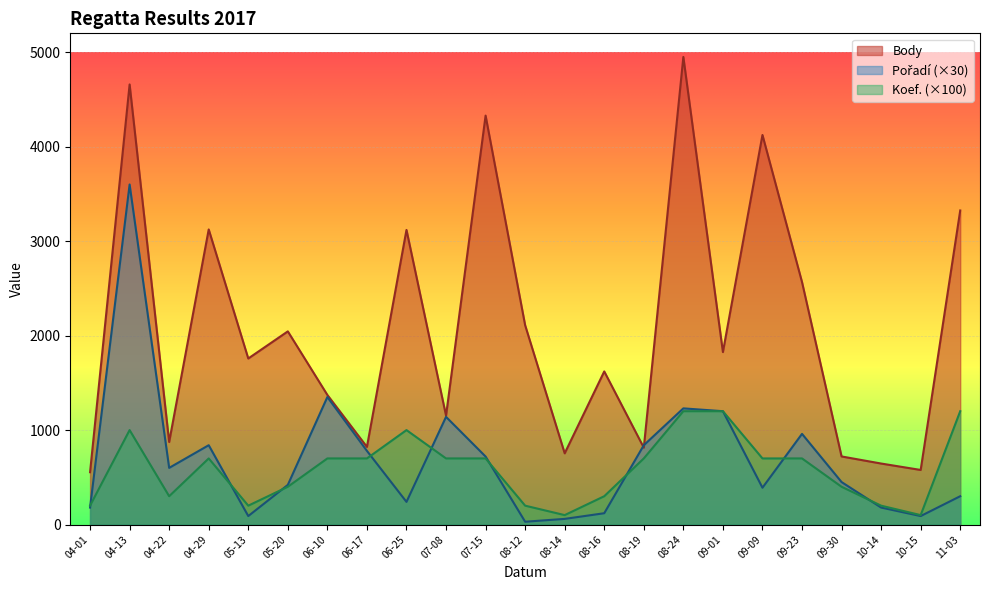

What is the average value of the Pořadí series?

687